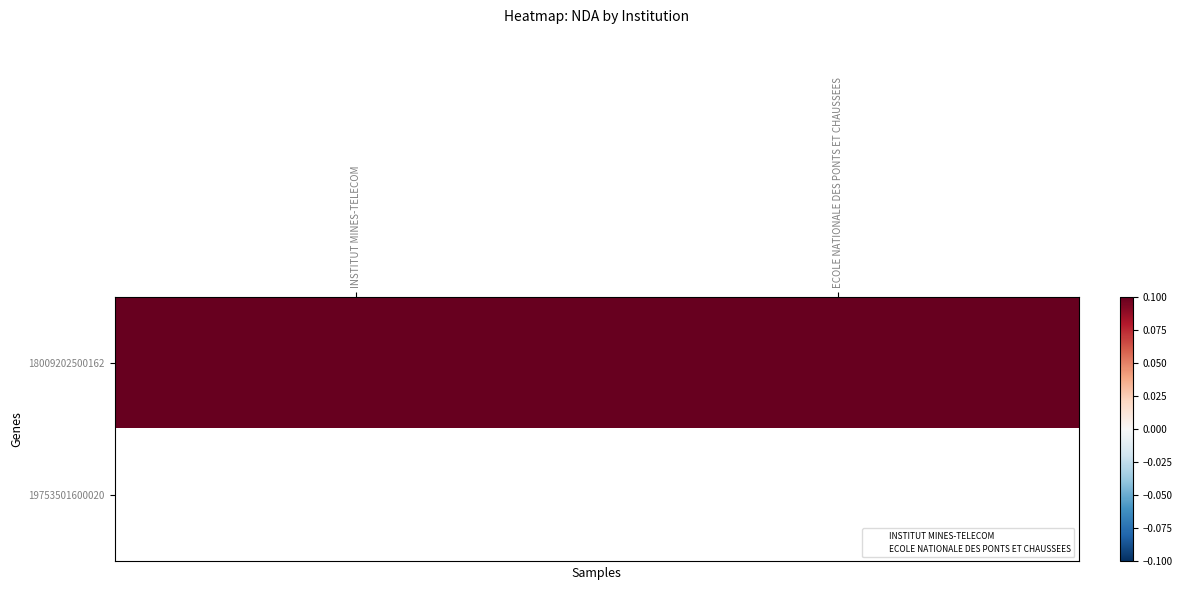

What is the approximate value of 18009202500162 at ECOLE NATIONALE DES PONTS ET CHAUSSEES?

11770467677.0